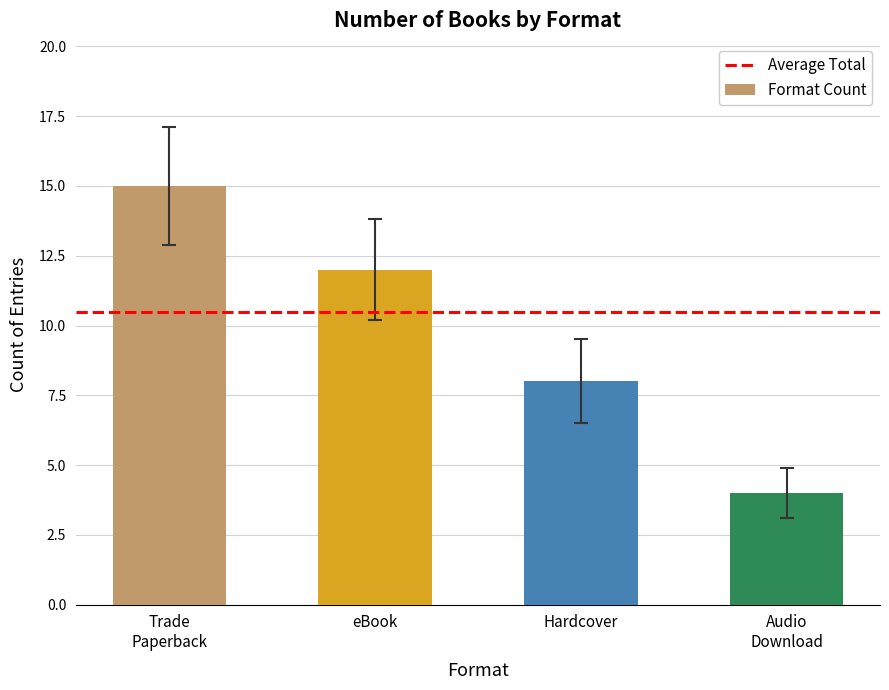

What is the smallest value displayed?

4